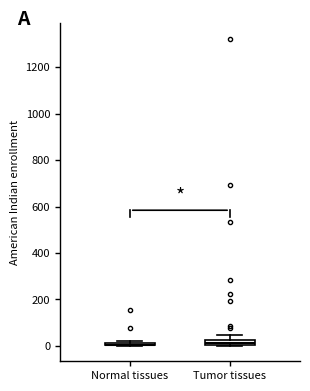

Where does the upper whisker of the box for Tumor tissues end on the y-axis? The values are not printed on the chart, so give them approximately, as read against the axis.

40